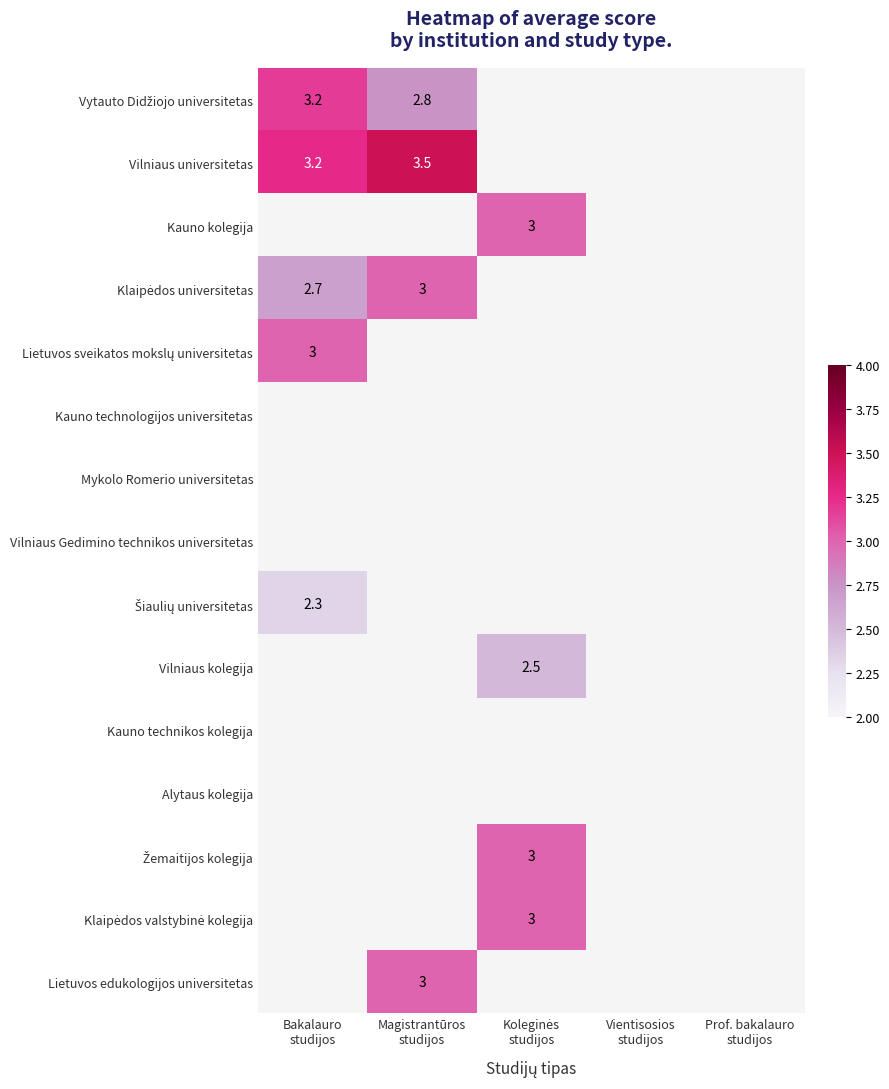

Between Prof. bakalauro
studijos and Bakalauro
studijos, which is larger?

Bakalauro
studijos